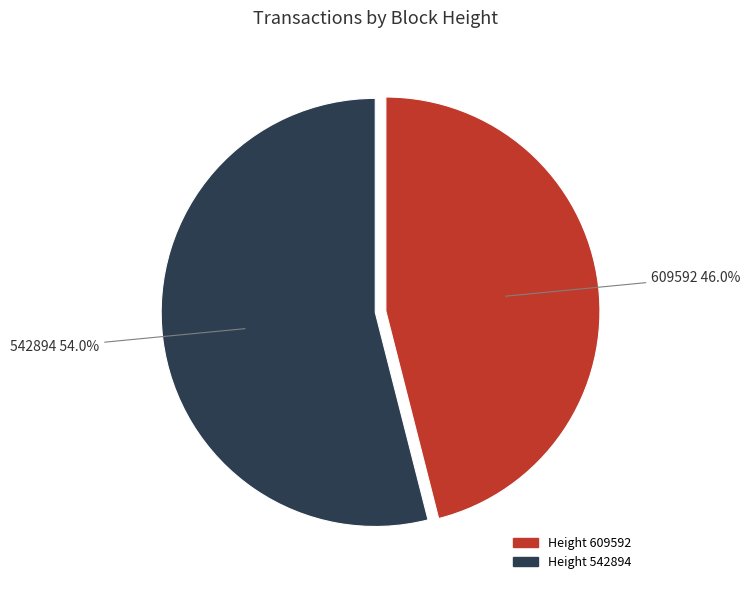

How many slices are in this pie chart?

2